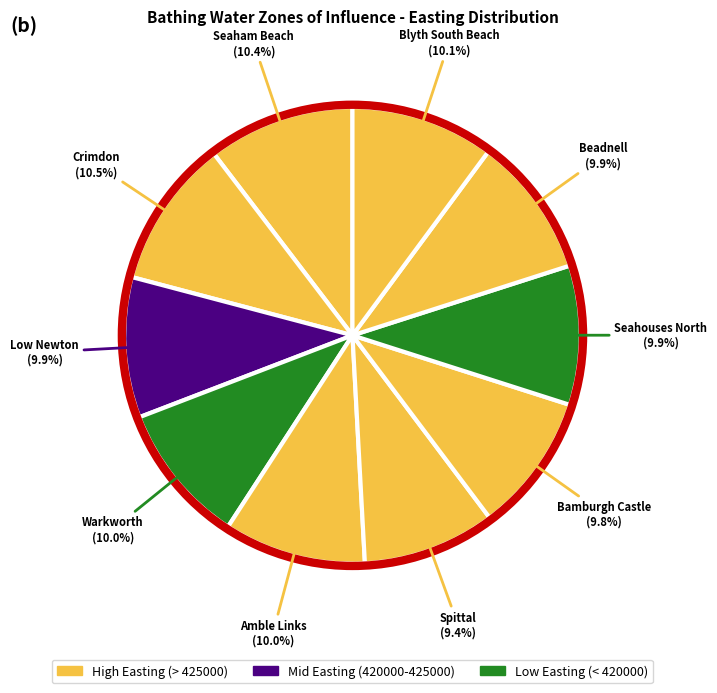

Rank the categories by value from lowest to highest.

Spittal, Bamburgh Castle, Seahouses North, Beadnell, Low Newton, Warkworth, Amble Links, Blyth South Beach, Seaham Beach, Crimdon